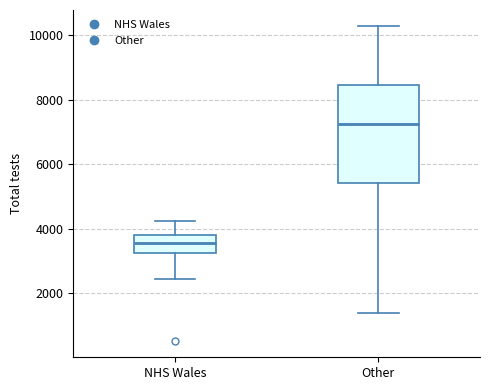

Reading left to right, transcribe this box plot: for each box, give where its median line is, the range the box spans, and where its two whiskers end, as read against the y-axis. The values are not printed on the chart, so give them approximately, as read against the axis.

NHS Wales: median 3600, box 3200 to 3800, whiskers 2400 to 4200
Other: median 7200, box 5400 to 8400, whiskers 1400 to 10200